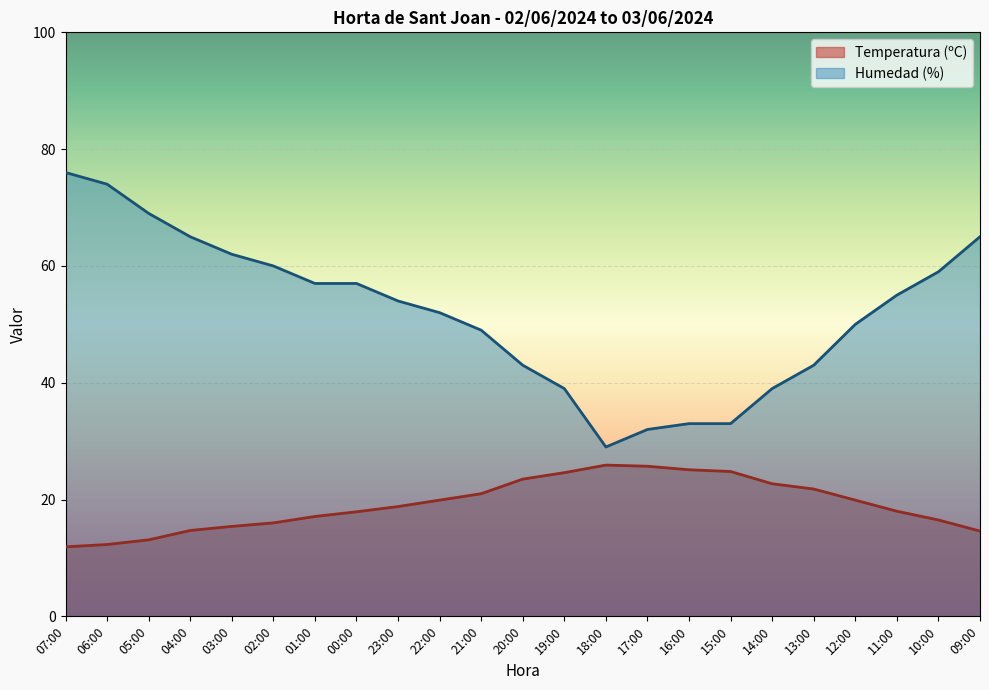

What is the total value across all series at 10:00?

75.5